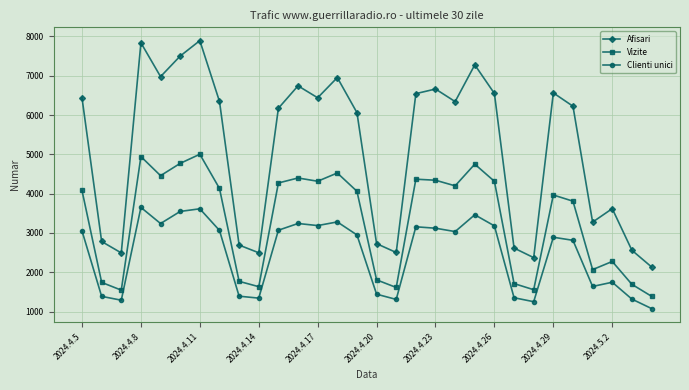

Which series has the largest range (max minus min)?

Afisari